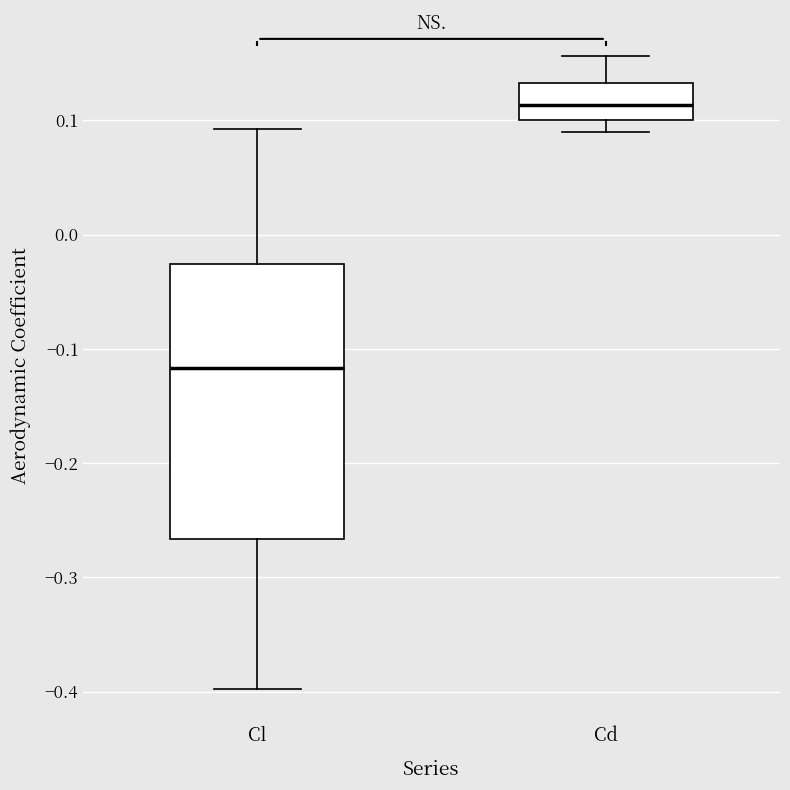

Which box's median line is the highest?

Cd